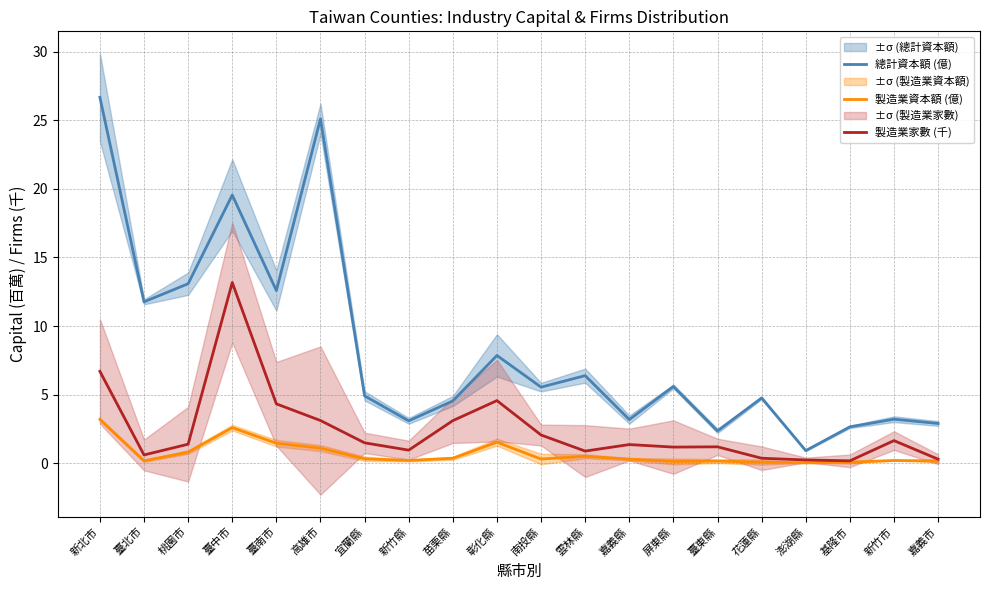

What is the value of the 製造業資本額 (億) point at the 10th from the left?

1.5